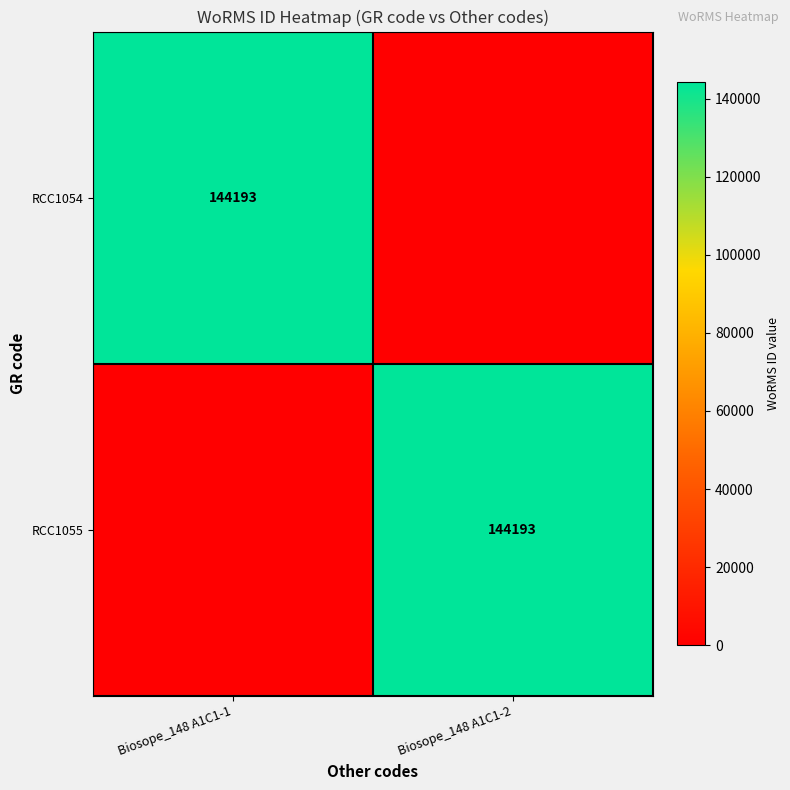

True or false: RCC1055 has a value of 223630 at Biosope_148 A1C1-2.

False